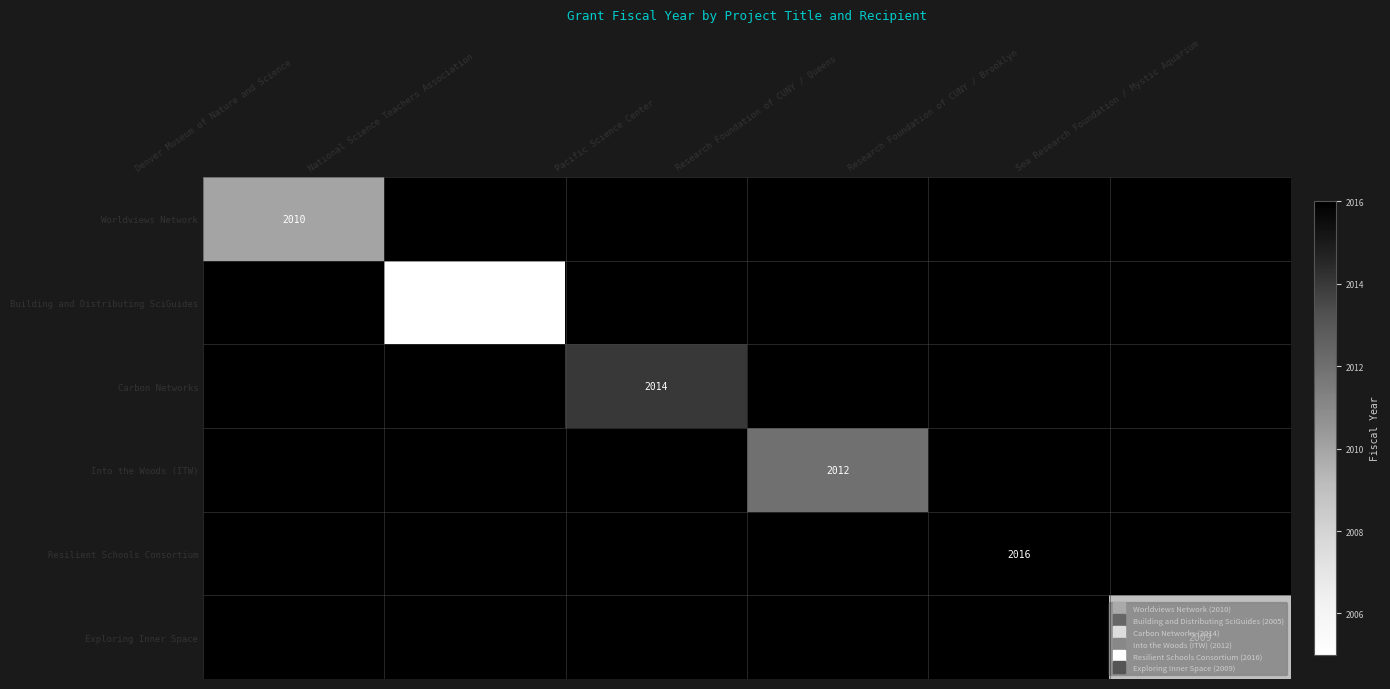

What is the average value of the Exploring Inner Space series?

335